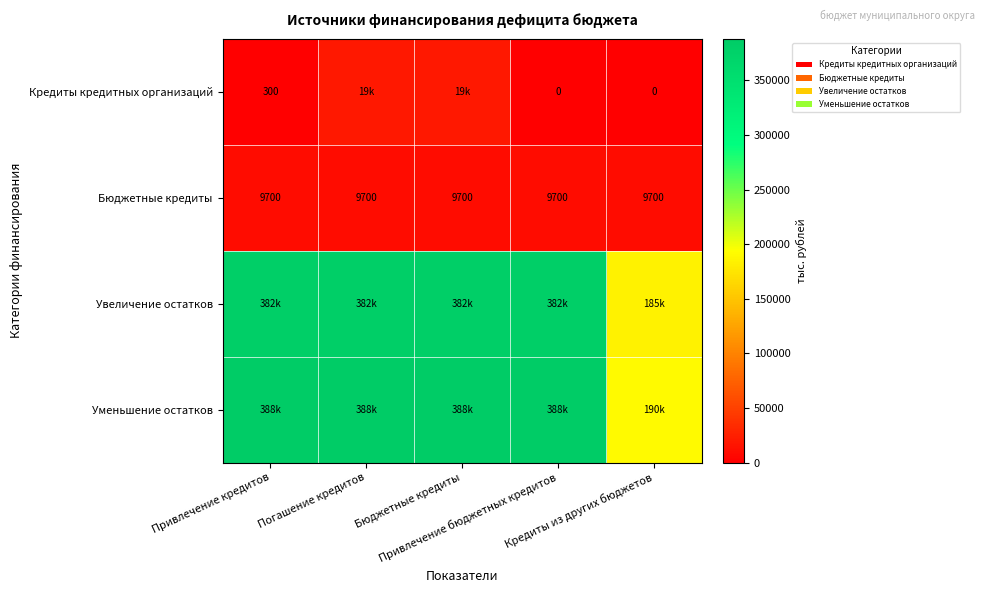

What is the average value of the Бюджетные кредиты series?

9700.0